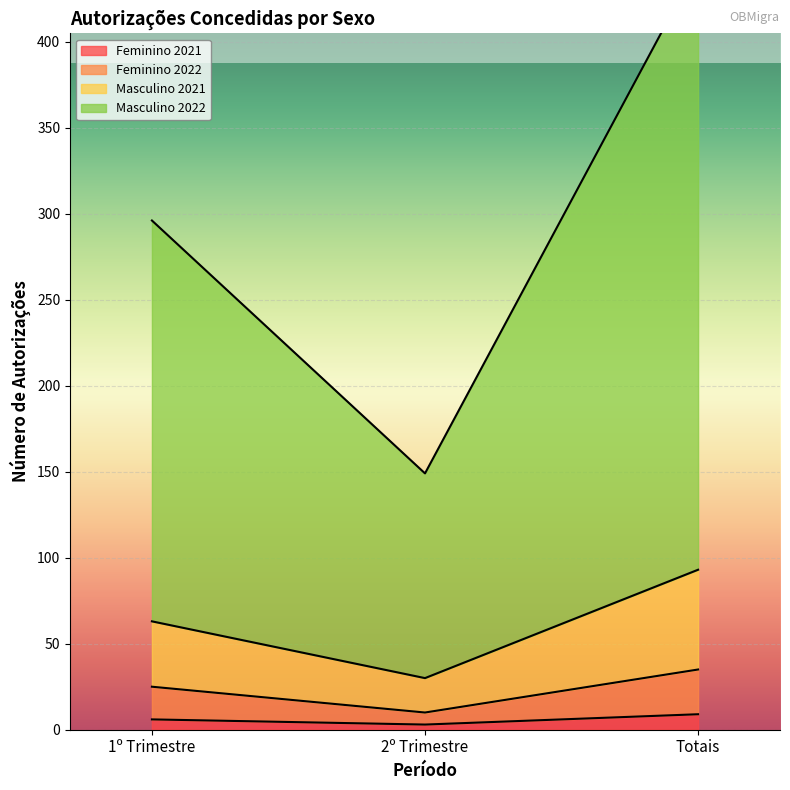

The value of Feminino 2022 at 1º Trimestre is 16. True or false?

False